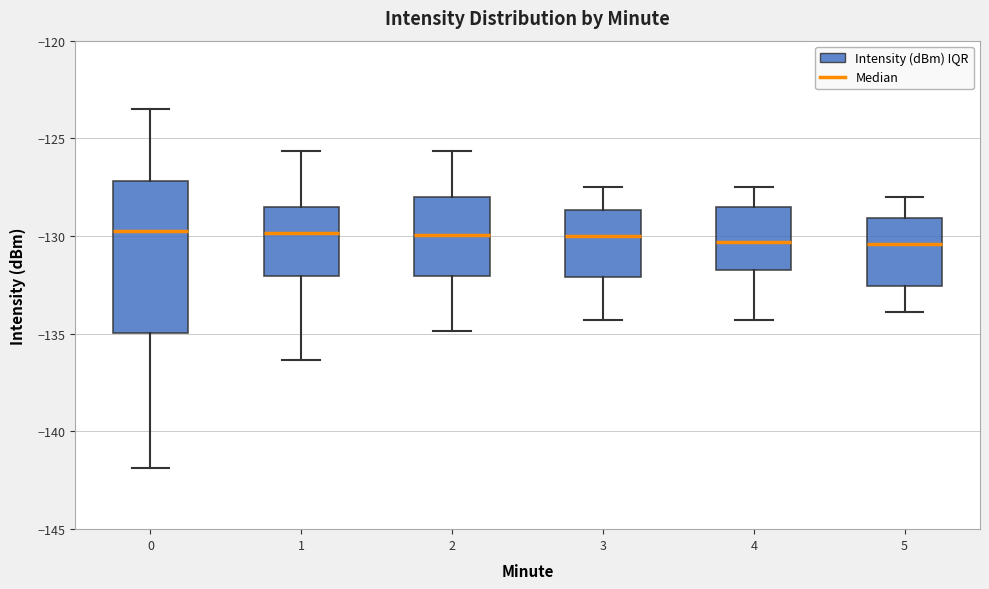

Reading left to right, read every box against the y-axis: the position of its median line, the range the box covers, and the ends of its whiskers. The values are not printed on the chart, so give them approximately, as read against the axis.

0: median -129.5, box -135.0 to -127.0, whiskers -142.0 to -123.5
1: median -130.0, box -132.0 to -128.5, whiskers -136.5 to -125.5
2: median -130.0, box -132.0 to -128.0, whiskers -135.0 to -125.5
3: median -130.0, box -132.0 to -128.5, whiskers -134.5 to -127.5
4: median -130.5, box -131.5 to -128.5, whiskers -134.5 to -127.5
5: median -130.5, box -132.5 to -129.0, whiskers -134.0 to -128.0